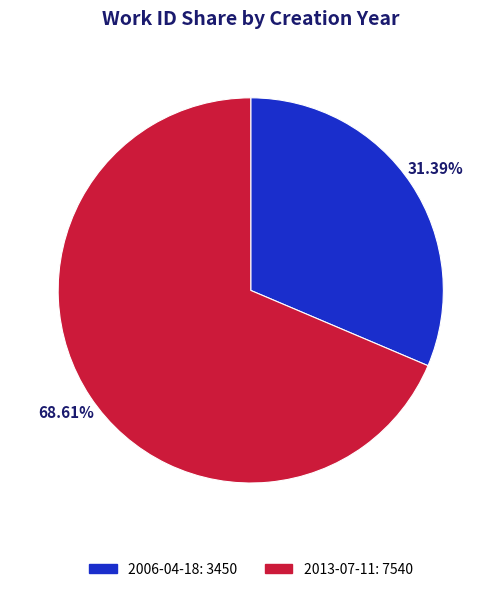

To the nearest percent, what is the combined percentage of 2013-07-11 and 2006-04-18?

100%